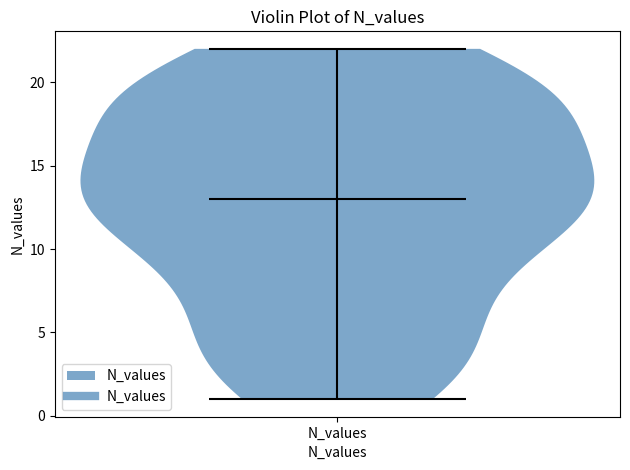

Read this violin plot against the y-axis: where its median line is, and the lowest and highest points the violin reaches. The values are not printed on the chart, so give them approximately, as read against the axis.

median line 13, lowest point 1, highest point 22